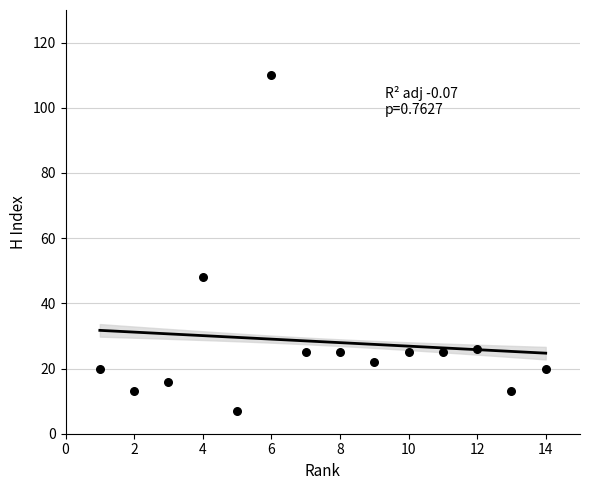

What is the range of Y values (max minus min)?

103